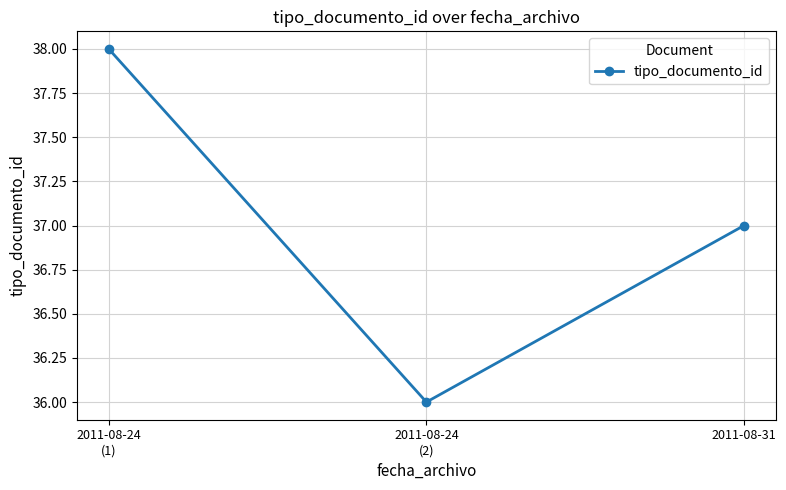

Which category has the lowest value across all series?

2011-08-24
(2)